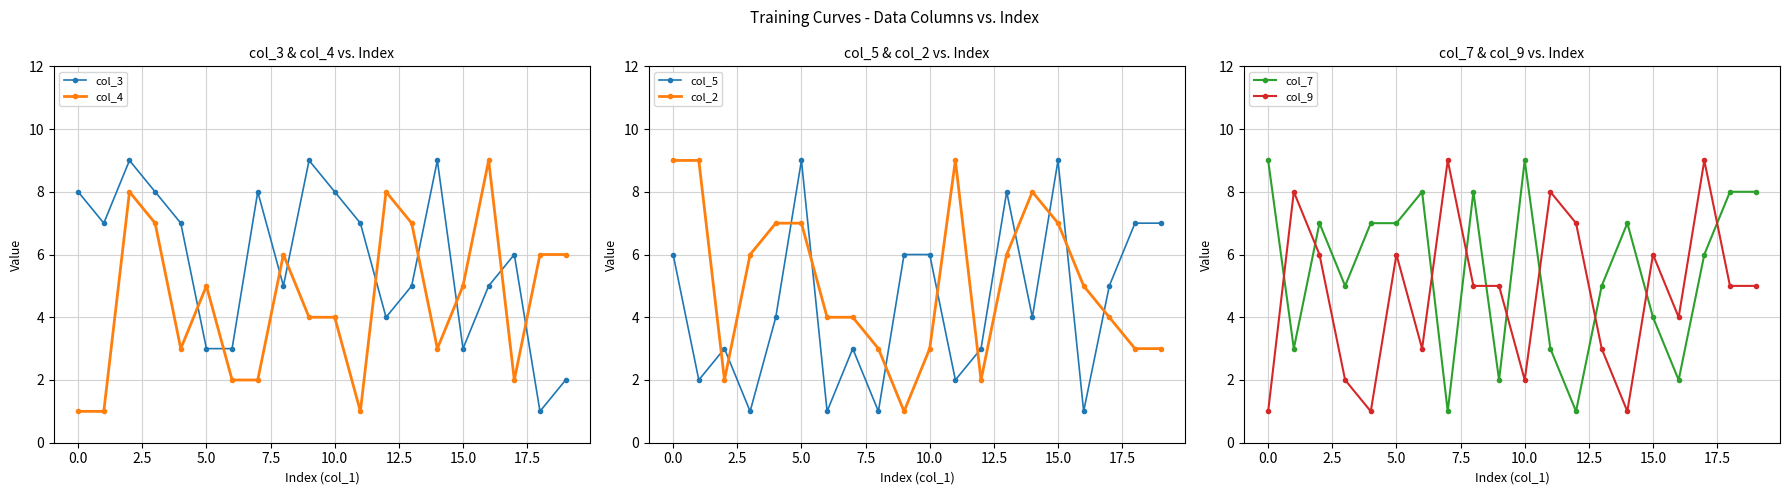

Which series has the largest total across all categories?

col_3